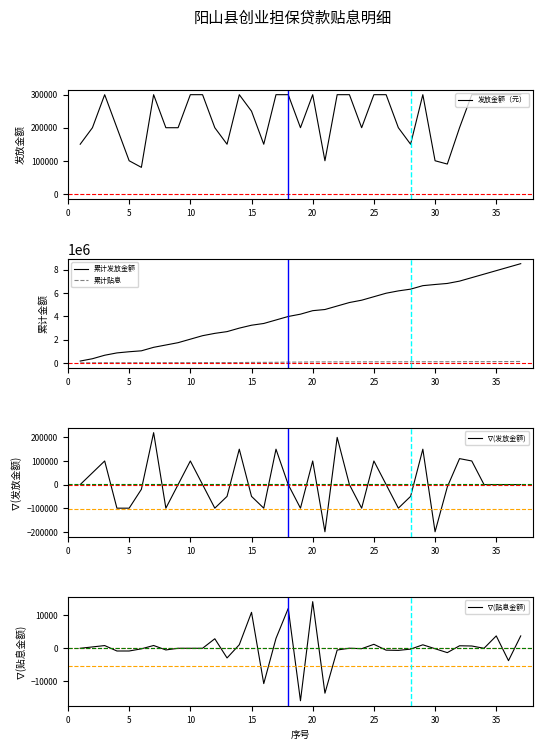

What is the minimum value shown in the chart?

-200000.0